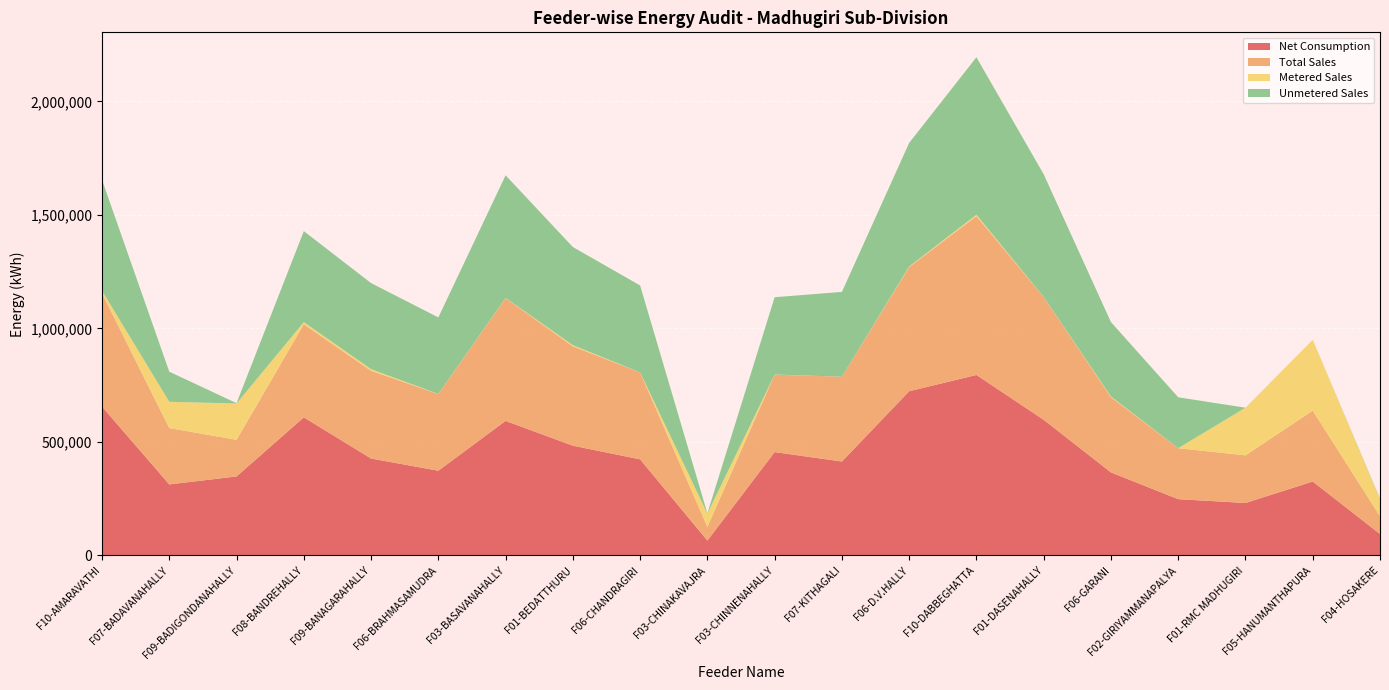

Reading left to right, extract all data points from this chart.

Net Consumption: 655600.0	312840.0	347929.0	608240.0	426920.0	373100.0	592640.0	483440.0	423200.0	65500.0	455260.0	413640.0	723320.0	794930.0	597460.0	365780.0	247900.0	231010.0	325540.0	94480.0
Total Sales: 499198.5	248240.6	161412.6	410115.4	386363.6	337654.0	540863.4	437514.2	382996.1	59988.8	341055.0	373600.0	546863.8	699719.0	540703.4	331031.0	224348.4	209868.0	312243.8	78042.0
Metered Sales: 10887.0	115734.0	159900.8	9359.0	7153.0	633.0	832.0	5323.0	136.0	58477.0	555.0	0.0	2566.0	6319.0	460.0	3186.0	253.0	209868.0	312243.8	75018.5
Unmetered Sales: 488311.5	132506.6	1511.8	400756.4	379210.6	337021.0	540031.4	432191.2	382860.1	1511.8	340500.0	373600.0	544297.8	693400.0	540243.4	327845.0	224095.4	0.0	0.0	3023.5